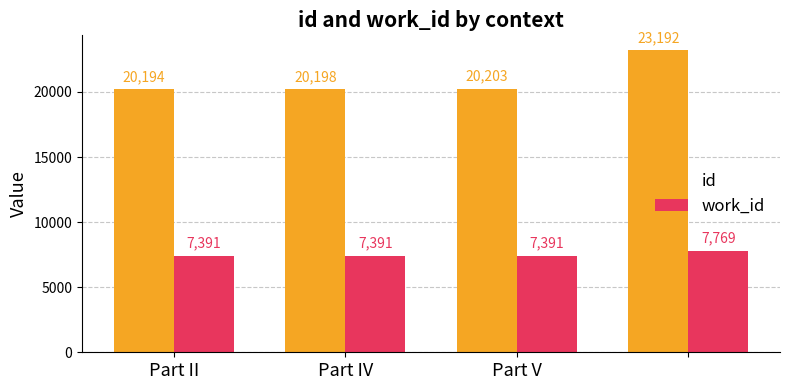

At how many categories does at least one series exceed 9213?

4